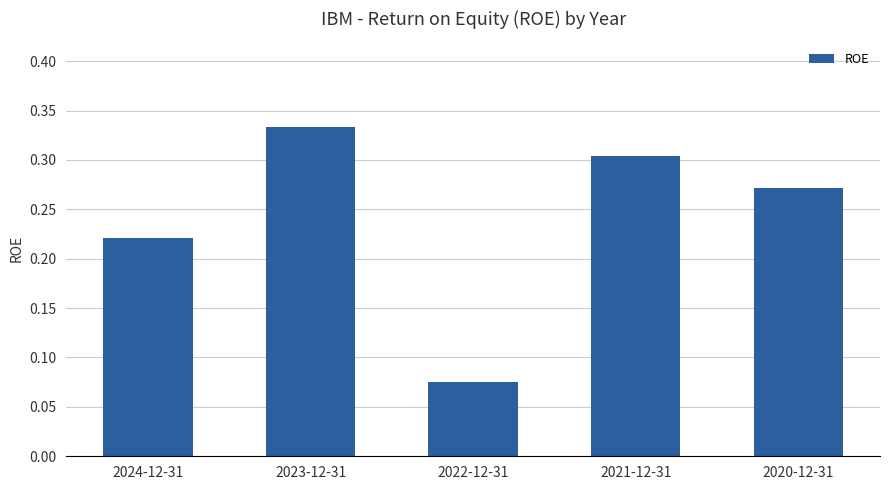

Where is the data nearest to the value 0?

2022-12-31